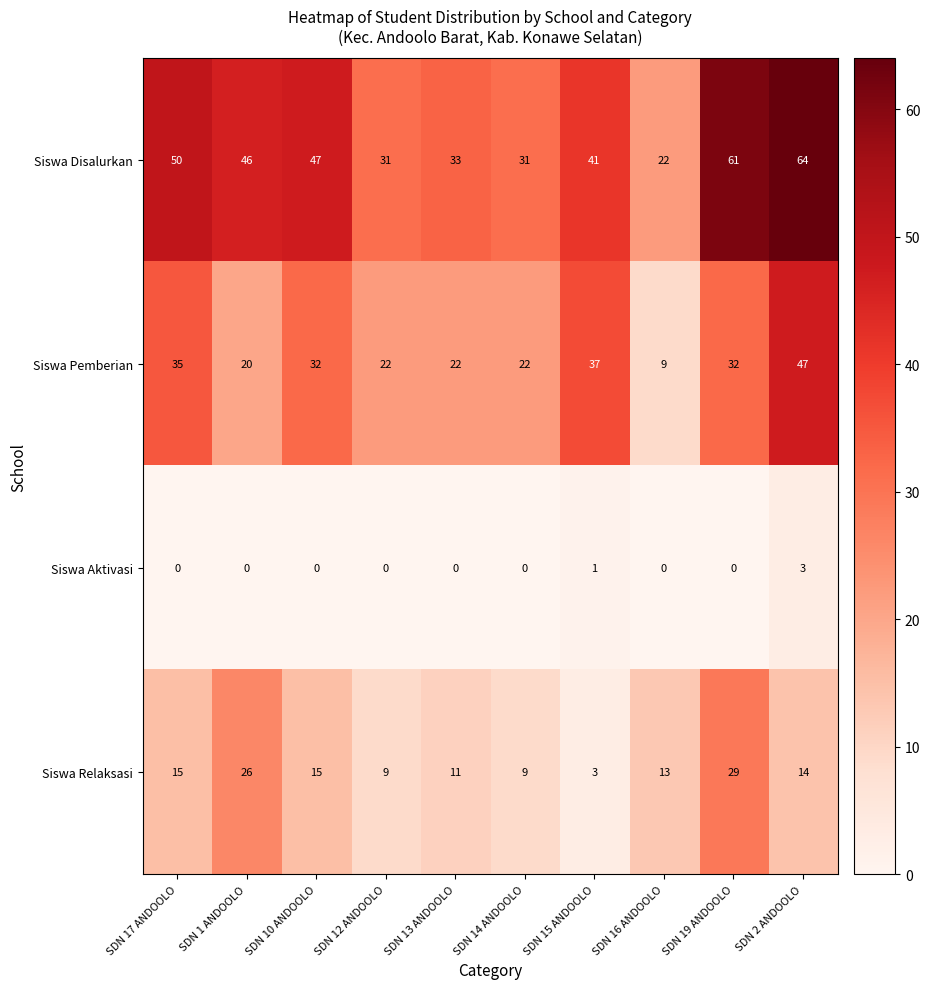

Rank the series at SDN 16 ANDOOLO from highest to lowest value.

Siswa Disalurkan, Siswa Relaksasi, Siswa Pemberian, Siswa Aktivasi